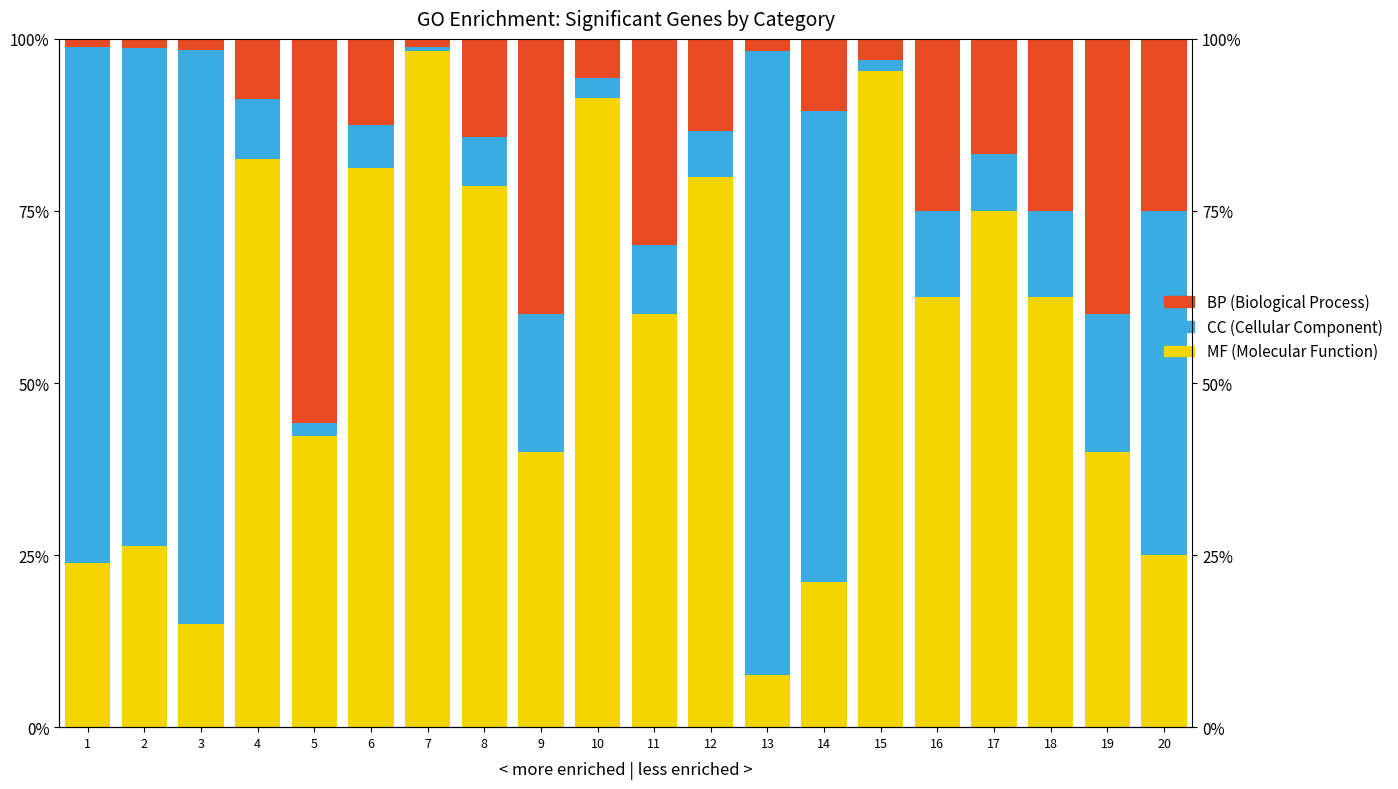

Is the value of MF (Molecular Function) at 1 greater than the value of CC (Cellular Component) at 14?

No